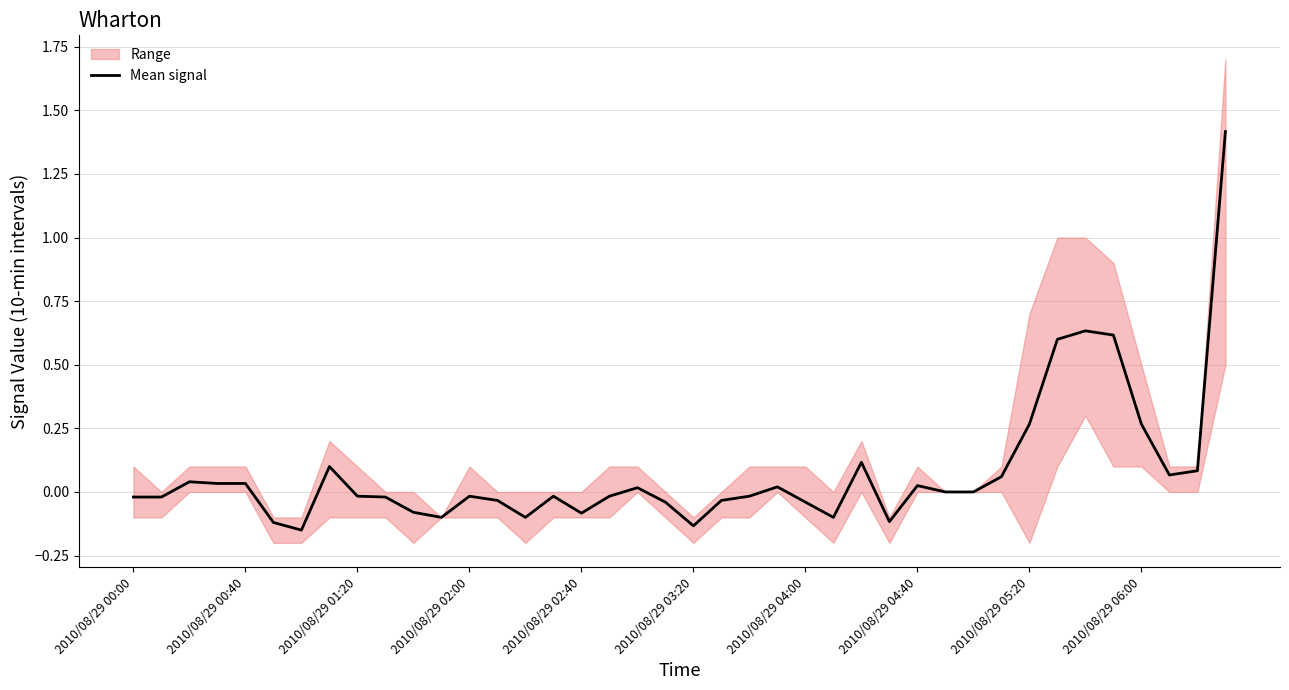

How many values exceed 0?

17